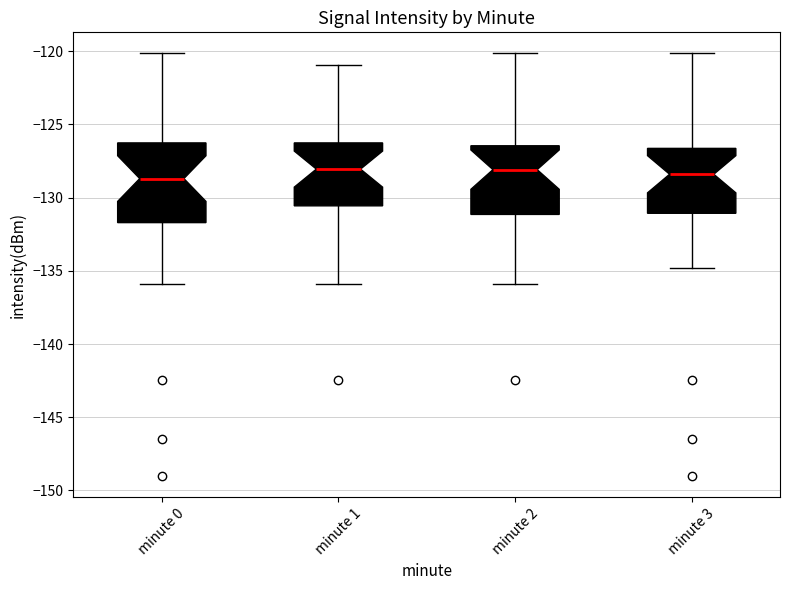

Reading left to right, read every box against the y-axis: the position of its median line, the range the box covers, and the ends of its whiskers. The values are not printed on the chart, so give them approximately, as read against the axis.

minute 0: median -128.5, box -131.5 to -126.5, whiskers -136.0 to -120.0
minute 1: median -128.0, box -130.5 to -126.5, whiskers -136.0 to -121.0
minute 2: median -128.0, box -131.0 to -126.5, whiskers -136.0 to -120.0
minute 3: median -128.5, box -131.0 to -126.5, whiskers -135.0 to -120.0